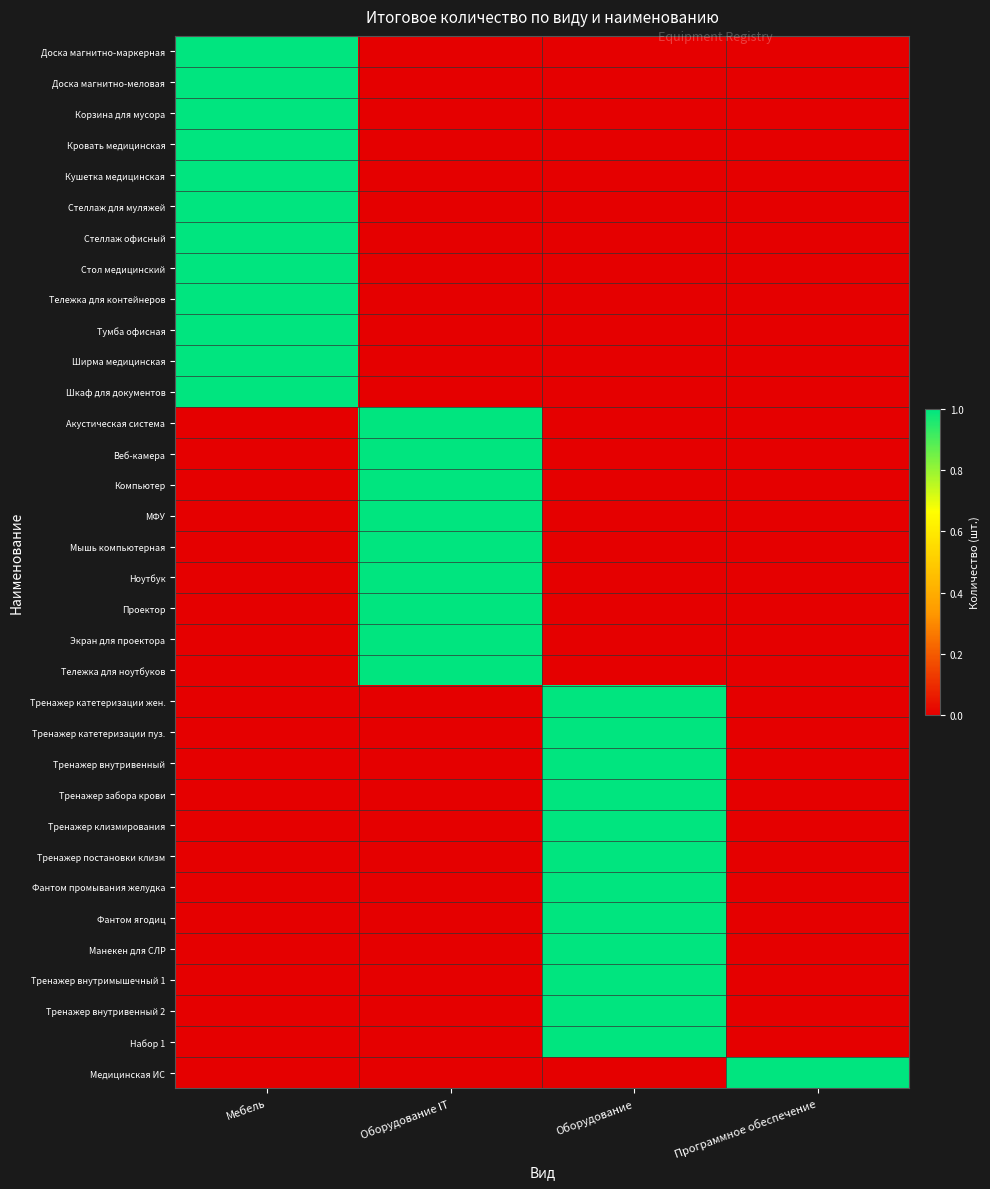

Reading left to right, transcribe all the data shown in this chart.

Доска магнитно-маркерная: Мебель=1	Оборудование IT=0	Оборудование=0	Программное обеспечение=0
Доска магнитно-меловая: Мебель=1	Оборудование IT=0	Оборудование=0	Программное обеспечение=0
Корзина для мусора: Мебель=1	Оборудование IT=0	Оборудование=0	Программное обеспечение=0
Кровать медицинская: Мебель=1	Оборудование IT=0	Оборудование=0	Программное обеспечение=0
Кушетка медицинская: Мебель=1	Оборудование IT=0	Оборудование=0	Программное обеспечение=0
Стеллаж для муляжей: Мебель=1	Оборудование IT=0	Оборудование=0	Программное обеспечение=0
Стеллаж офисный: Мебель=1	Оборудование IT=0	Оборудование=0	Программное обеспечение=0
Стол медицинский: Мебель=1	Оборудование IT=0	Оборудование=0	Программное обеспечение=0
Тележка для контейнеров: Мебель=1	Оборудование IT=0	Оборудование=0	Программное обеспечение=0
Тумба офисная: Мебель=1	Оборудование IT=0	Оборудование=0	Программное обеспечение=0
Ширма медицинская: Мебель=1	Оборудование IT=0	Оборудование=0	Программное обеспечение=0
Шкаф для документов: Мебель=1	Оборудование IT=0	Оборудование=0	Программное обеспечение=0
Акустическая система: Мебель=0	Оборудование IT=1	Оборудование=0	Программное обеспечение=0
Веб-камера: Мебель=0	Оборудование IT=1	Оборудование=0	Программное обеспечение=0
Компьютер: Мебель=0	Оборудование IT=1	Оборудование=0	Программное обеспечение=0
МФУ: Мебель=0	Оборудование IT=1	Оборудование=0	Программное обеспечение=0
Мышь компьютерная: Мебель=0	Оборудование IT=1	Оборудование=0	Программное обеспечение=0
Ноутбук: Мебель=0	Оборудование IT=1	Оборудование=0	Программное обеспечение=0
Проектор: Мебель=0	Оборудование IT=1	Оборудование=0	Программное обеспечение=0
Экран для проектора: Мебель=0	Оборудование IT=1	Оборудование=0	Программное обеспечение=0
Тележка для ноутбуков: Мебель=0	Оборудование IT=1	Оборудование=0	Программное обеспечение=0
Тренажер катетеризации жен.: Мебель=0	Оборудование IT=0	Оборудование=1	Программное обеспечение=0
Тренажер катетеризации пуз.: Мебель=0	Оборудование IT=0	Оборудование=1	Программное обеспечение=0
Тренажер внутривенный: Мебель=0	Оборудование IT=0	Оборудование=1	Программное обеспечение=0
Тренажер забора крови: Мебель=0	Оборудование IT=0	Оборудование=1	Программное обеспечение=0
Тренажер клизмирования: Мебель=0	Оборудование IT=0	Оборудование=1	Программное обеспечение=0
Тренажер постановки клизм: Мебель=0	Оборудование IT=0	Оборудование=1	Программное обеспечение=0
Фантом промывания желудка: Мебель=0	Оборудование IT=0	Оборудование=1	Программное обеспечение=0
Фантом ягодиц: Мебель=0	Оборудование IT=0	Оборудование=1	Программное обеспечение=0
Манекен для СЛР: Мебель=0	Оборудование IT=0	Оборудование=1	Программное обеспечение=0
Тренажер внутримышечный 1: Мебель=0	Оборудование IT=0	Оборудование=1	Программное обеспечение=0
Тренажер внутривенный 2: Мебель=0	Оборудование IT=0	Оборудование=1	Программное обеспечение=0
Набор 1: Мебель=0	Оборудование IT=0	Оборудование=1	Программное обеспечение=0
Медицинская ИС: Мебель=0	Оборудование IT=0	Оборудование=0	Программное обеспечение=1